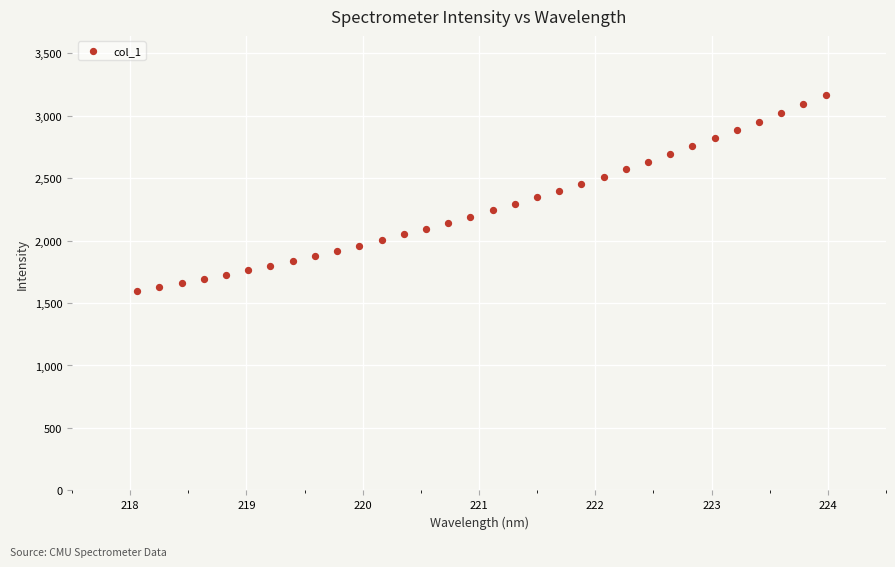

What is the range of Y values (max minus min)?

1570.3